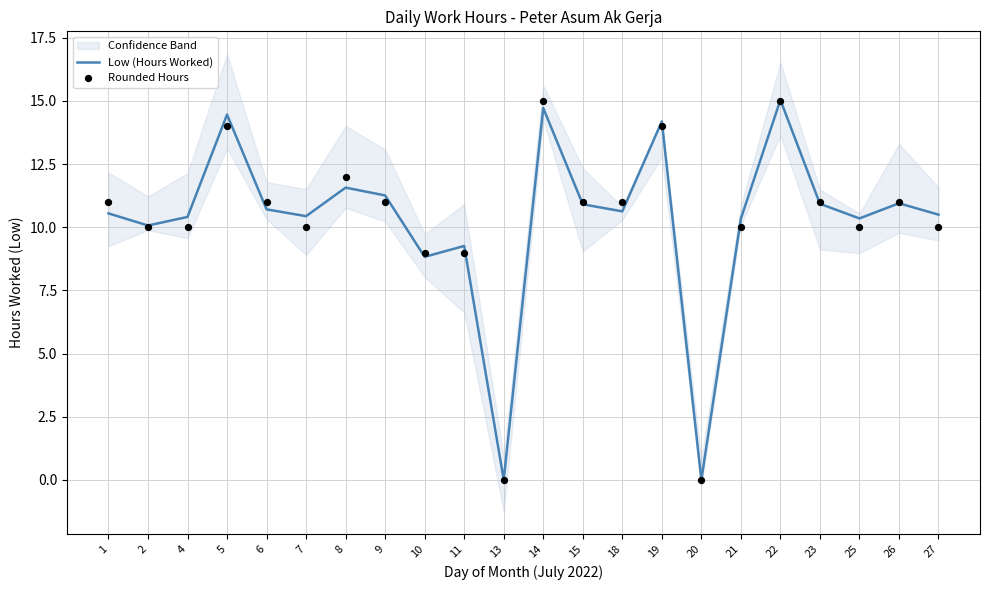

The value of Low (Hours Worked) at 4 is 2.5. True or false?

False